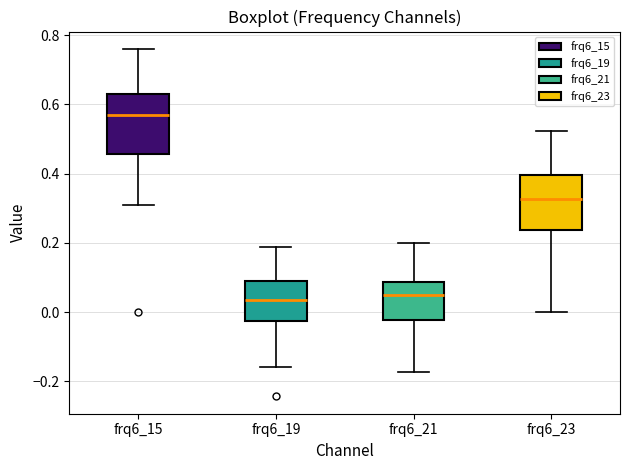

Reading left to right, read every box against the y-axis: the position of its median line, the range the box covers, and the ends of its whiskers. The values are not printed on the chart, so give them approximately, as read against the axis.

frq6_15: median 0.56, box 0.46 to 0.64, whiskers 0.30 to 0.76
frq6_19: median 0.04, box -0.02 to 0.08, whiskers -0.16 to 0.18
frq6_21: median 0.06, box -0.02 to 0.08, whiskers -0.18 to 0.20
frq6_23: median 0.32, box 0.24 to 0.40, whiskers 0.00 to 0.52